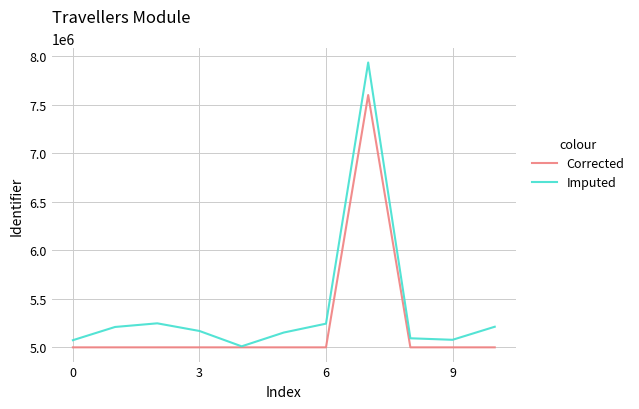

Rank the series by their maximum value, from lowest to highest.

Corrected, Imputed